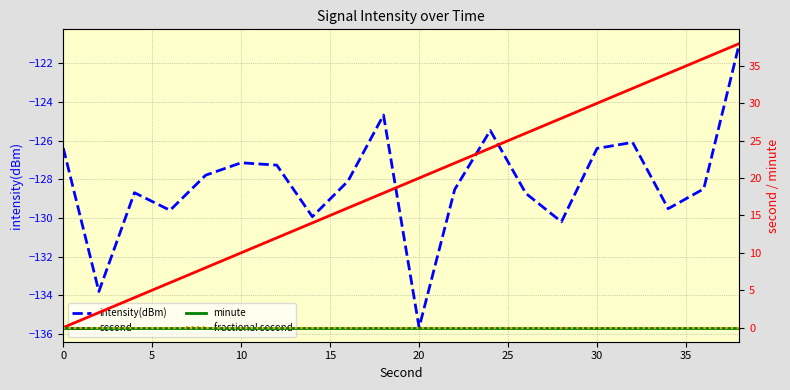

Reading left to right, what are all the values shown in this chart?

intensity(dBm): -126.4	-133.8	-128.7	-129.6	-127.8	-127.1	-127.3	-129.9	-128.1	-124.7	-135.7	-128.5	-125.5	-128.7	-130.2	-126.4	-126.1	-129.5	-128.5	-121.0
second: 0.0	2.0	4.0	6.0	8.0	10.0	12.0	14.0	16.0	18.0	20.0	22.0	24.0	26.0	28.0	30.0	32.0	34.0	36.0	38.0
minute: 0.0	0.0	0.0	0.0	0.0	0.0	0.0	0.0	0.0	0.0	0.0	0.0	0.0	0.0	0.0	0.0	0.0	0.0	0.0	0.0
fractional second: 0.0	0.0	0.0	0.0	0.0	0.0	0.0	0.0	0.0	0.0	0.0	0.0	0.0	0.0	0.0	0.0	0.0	0.0	0.0	0.0